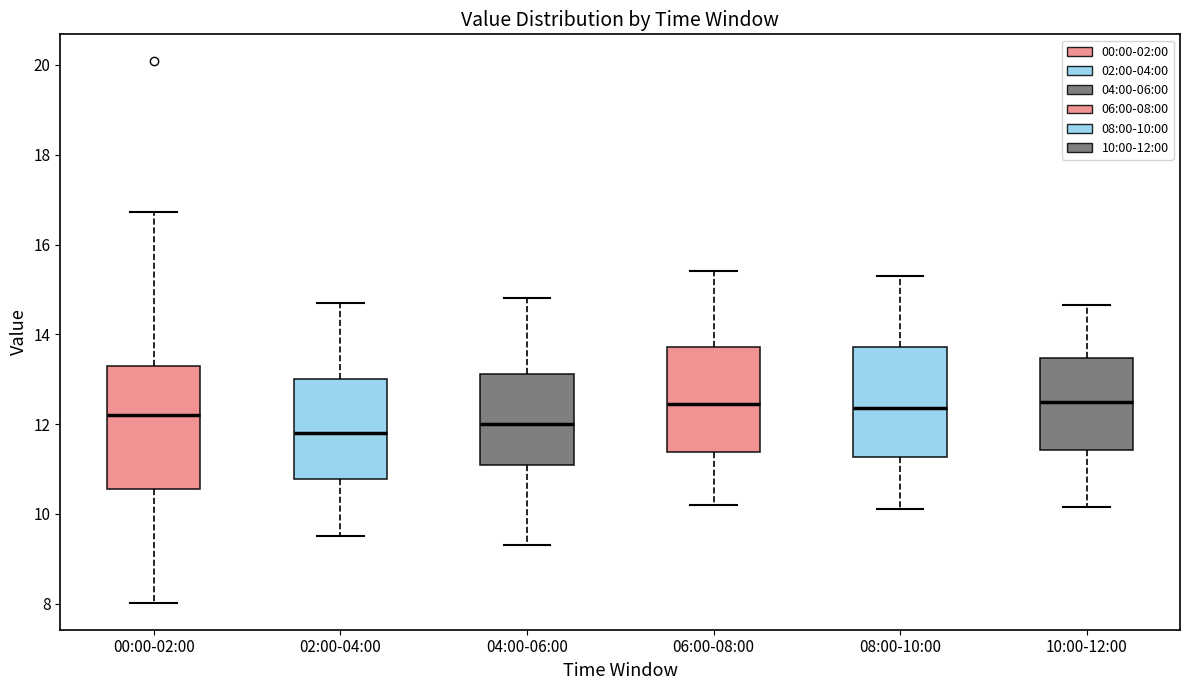

Where does the upper whisker of the box for 06:00-08:00 end on the y-axis? The values are not printed on the chart, so give them approximately, as read against the axis.

15.4